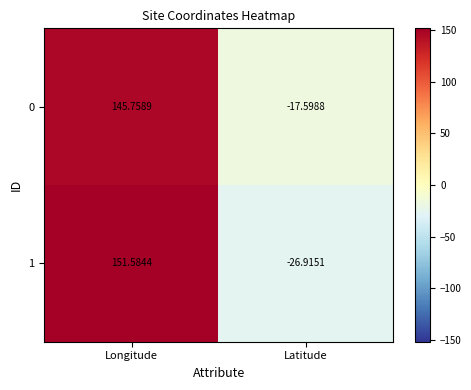

At which label is 1 closest to 62?

Latitude